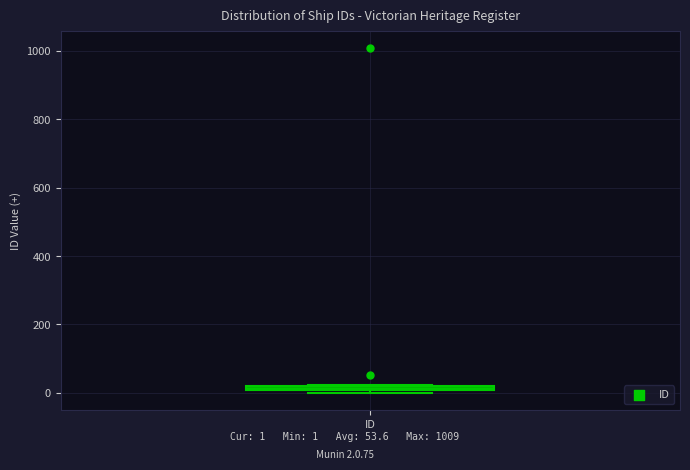

Where is the lower edge of the box for ID on the y-axis? The values are not printed on the chart, so give them approximately, as read against the axis.

0